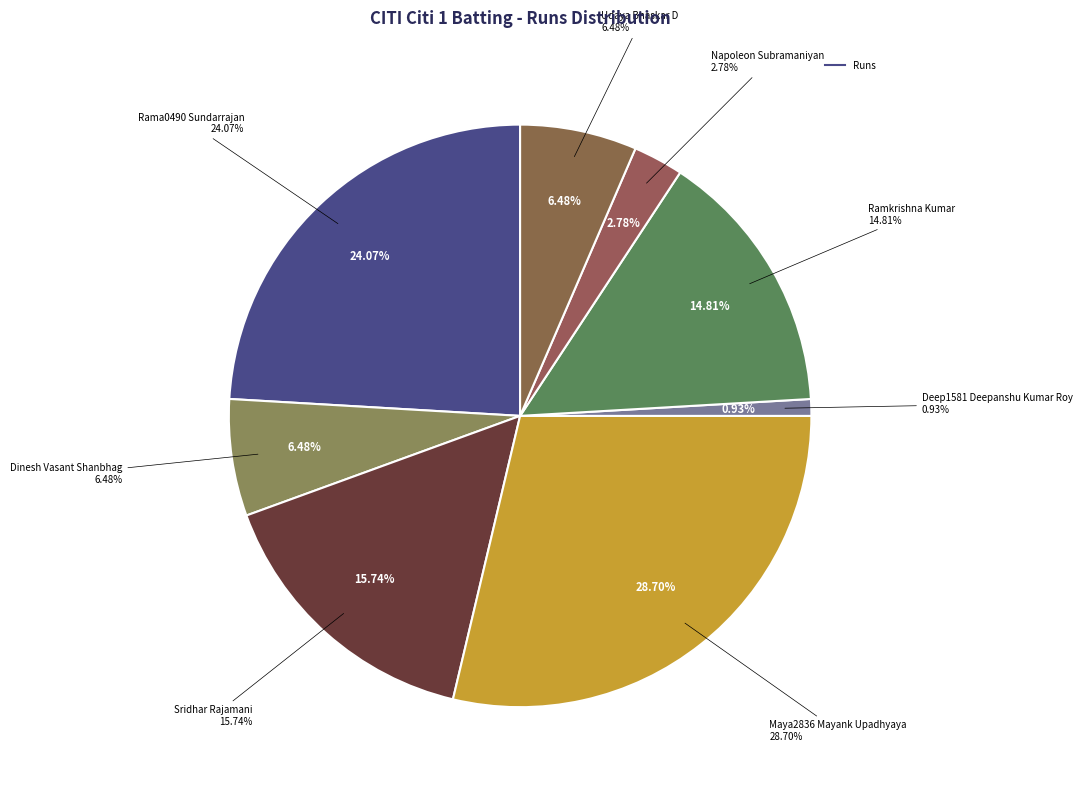

Is Sridhar Rajamani the majority of the pie?

No